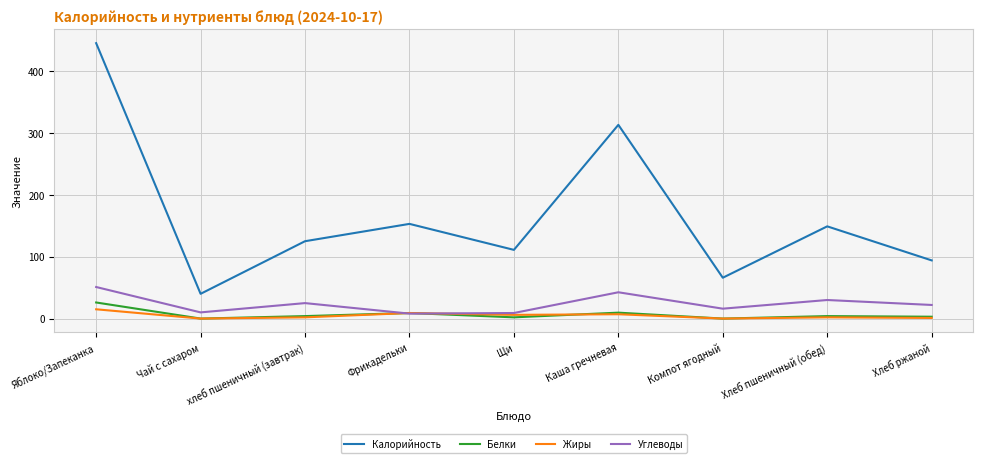

True or false: Углеводы has a value of 42.5 at Каша гречневая.

True